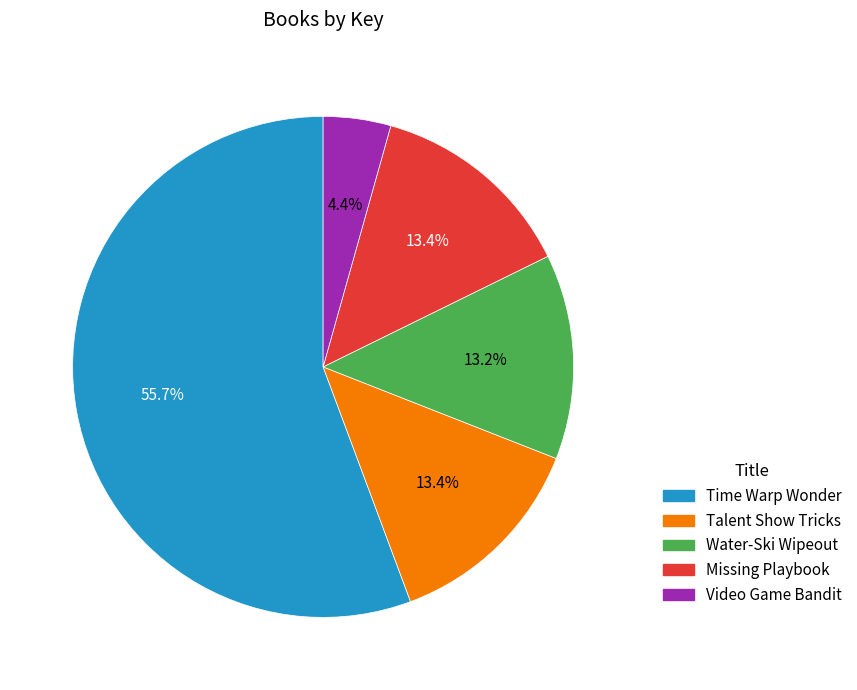

Is it true that Water-Ski Wipeout is 6% of the pie?

False